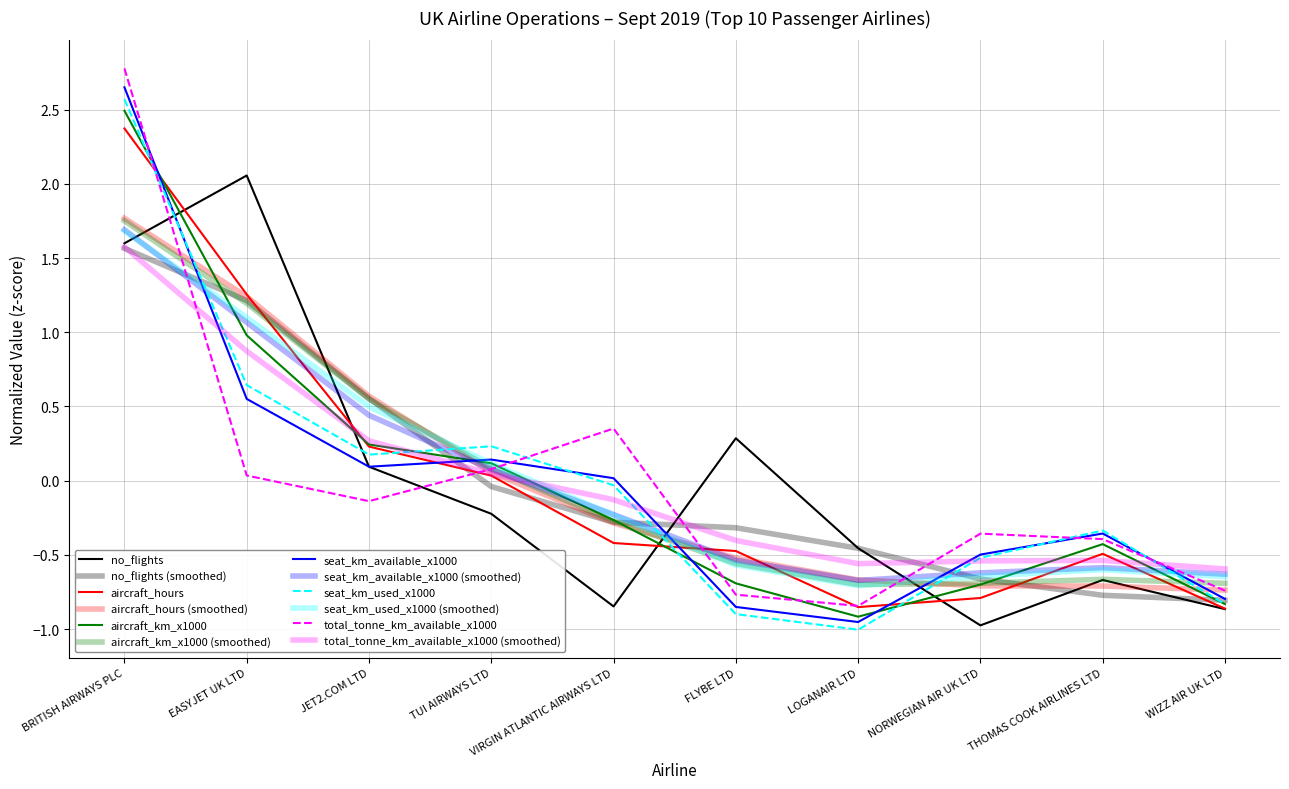

What is the difference between the aircraft_km_x1000 values at VIRGIN ATLANTIC AIRWAYS LTD and LOGANAIR LTD?

0.7